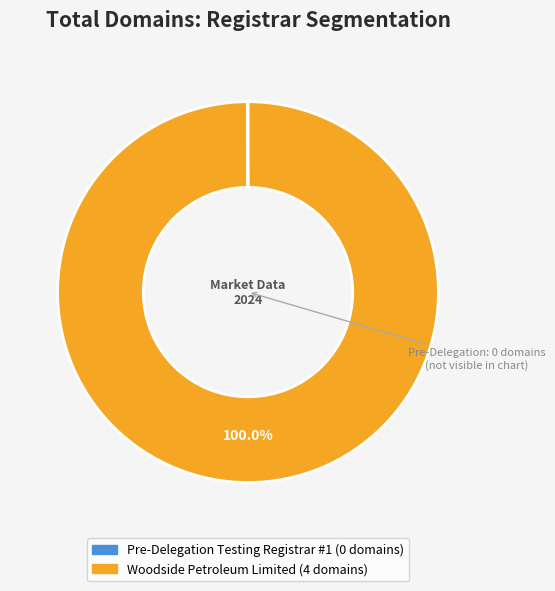

Is there any slice that represents more than half of the pie?

Yes